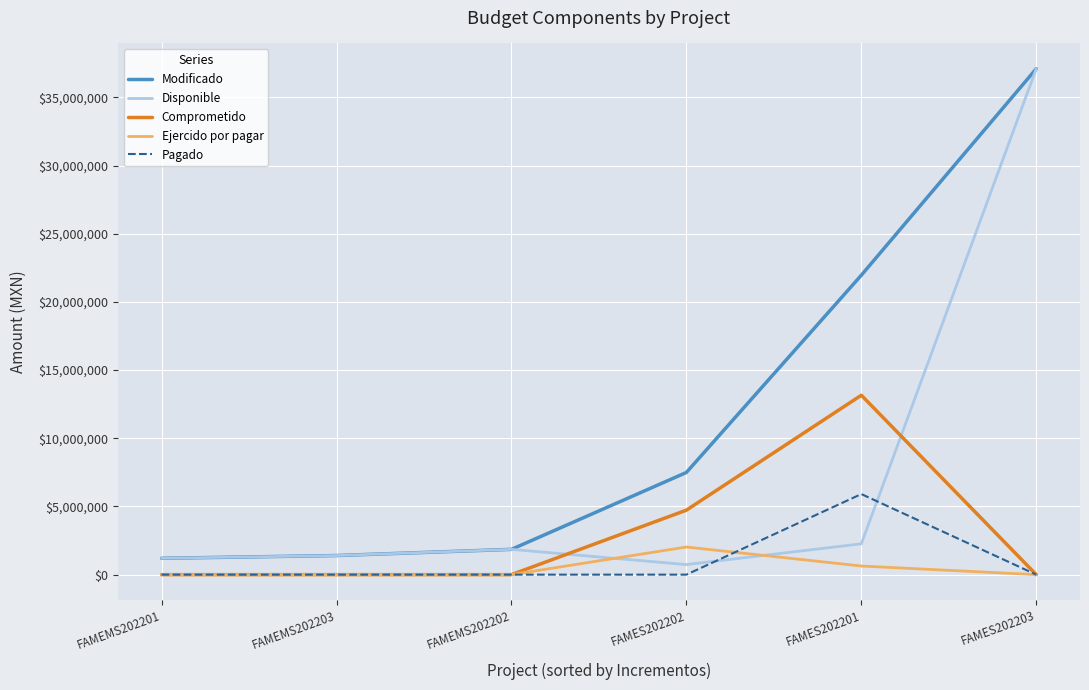

How many categories are shown in the chart?

6